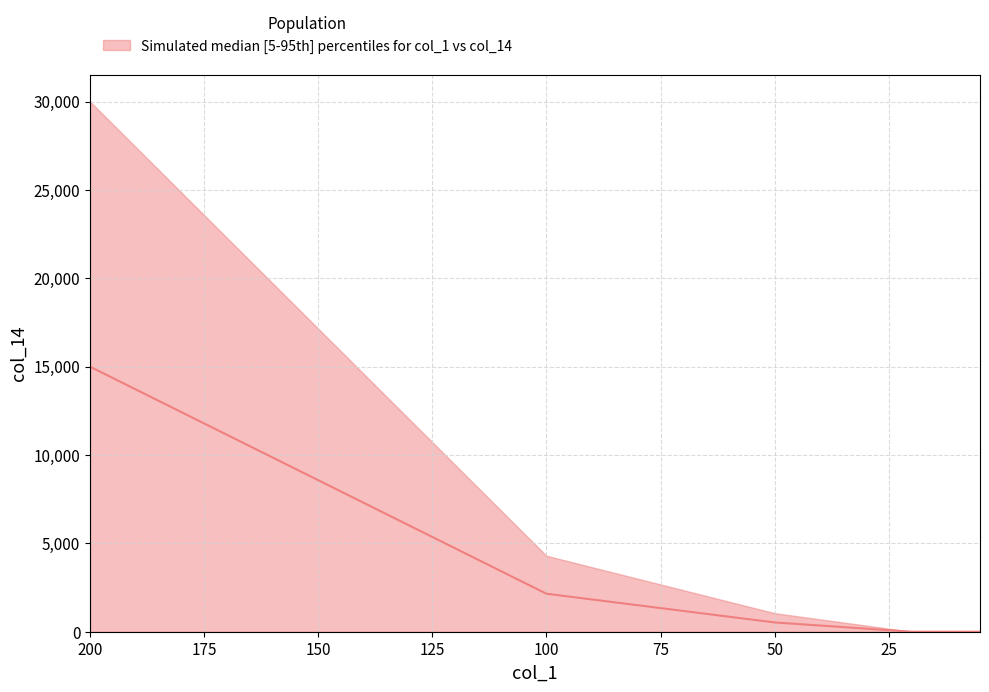

What is the sum of all upper values?

35350